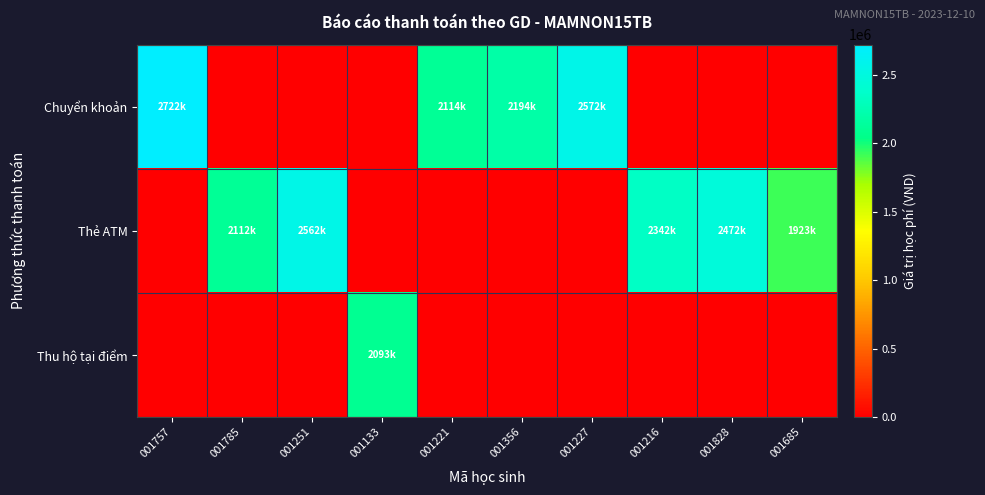

Rank the series at 001685 from highest to lowest value.

Thẻ ATM, Chuyển khoản, Thu hộ tại điểm